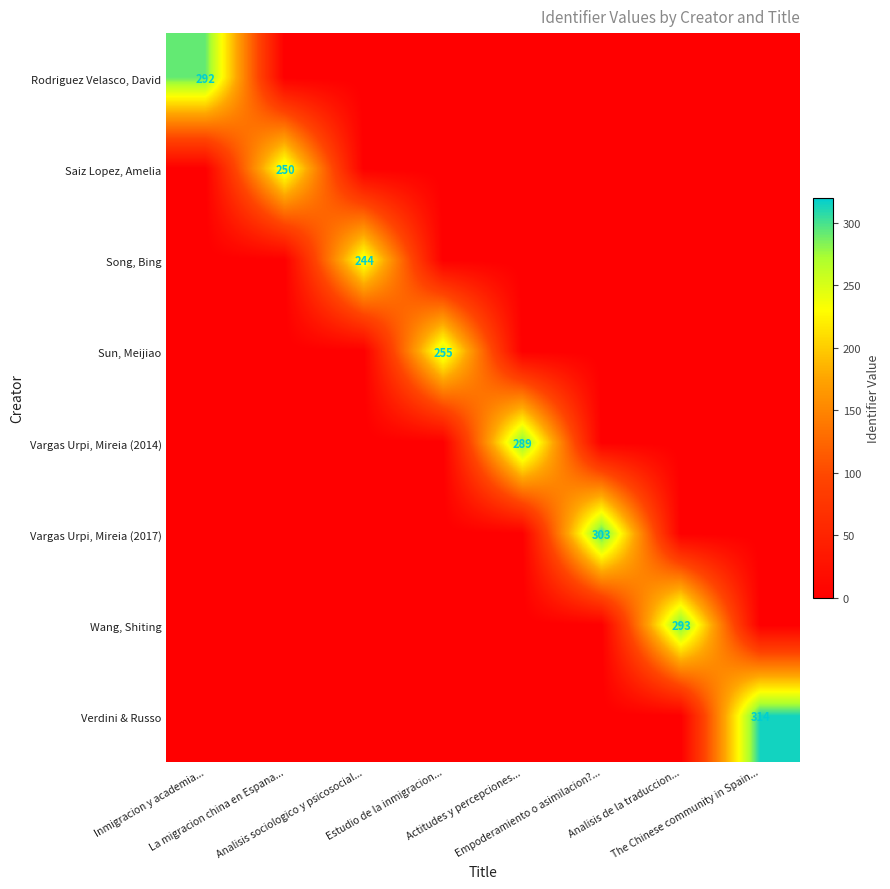

At Inmigracion y academia..., list the series in order from smallest to largest.

Saiz Lopez, Amelia, Song, Bing, Sun, Meijiao, Vargas Urpi, Mireia (2014), Vargas Urpi, Mireia (2017), Wang, Shiting, Verdini & Russo, Rodriguez Velasco, David